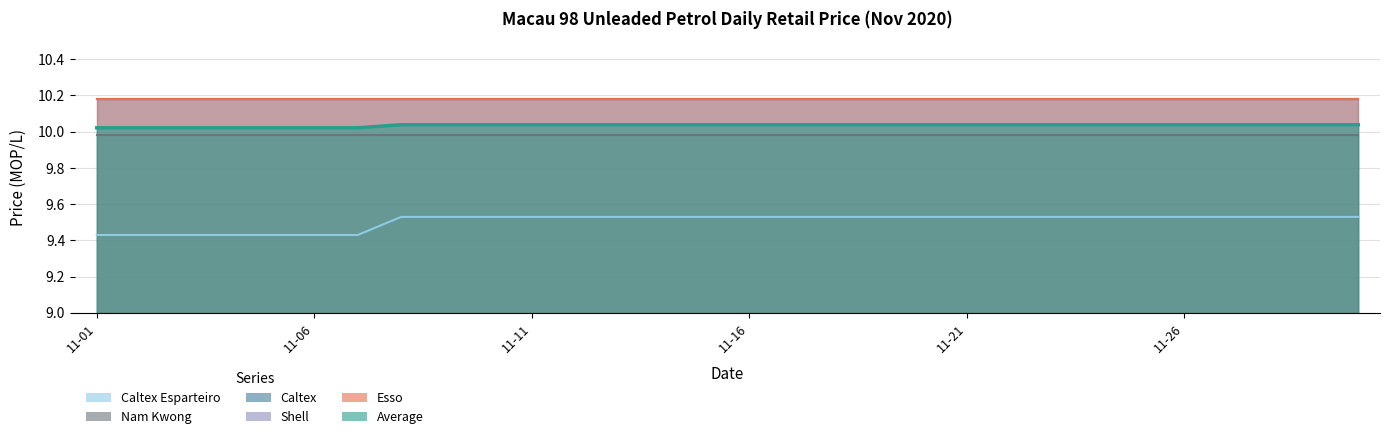

Is it true that Average equals 10.0 at 2020-11-28?

True